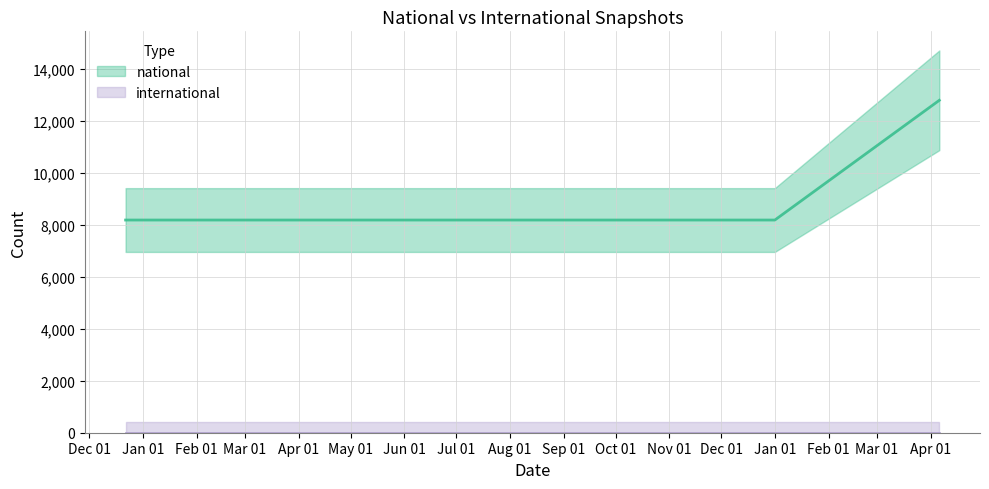

At which label does national reach its minimum?

2017-12-22